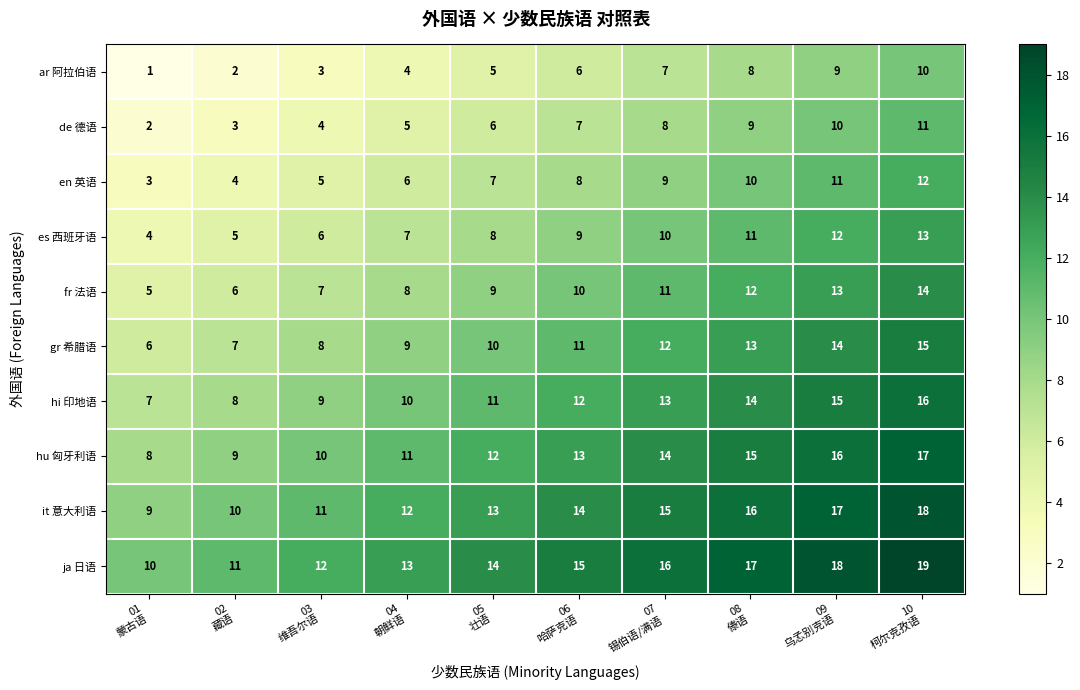

What is the difference between the second highest and second lowest values in the gr 希腊语 series?

7